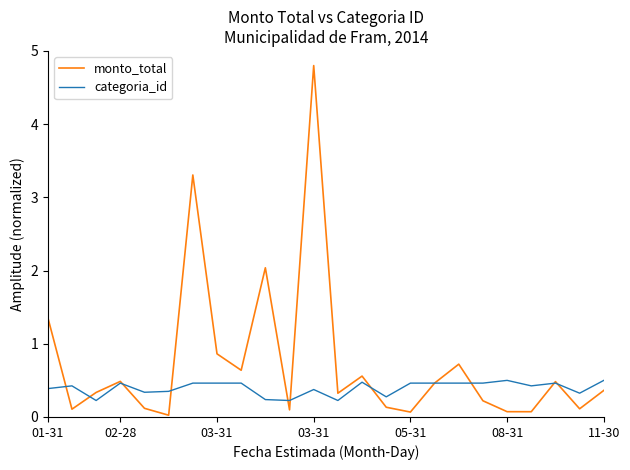

True or false: monto_total and categoria_id cross at least once.

True